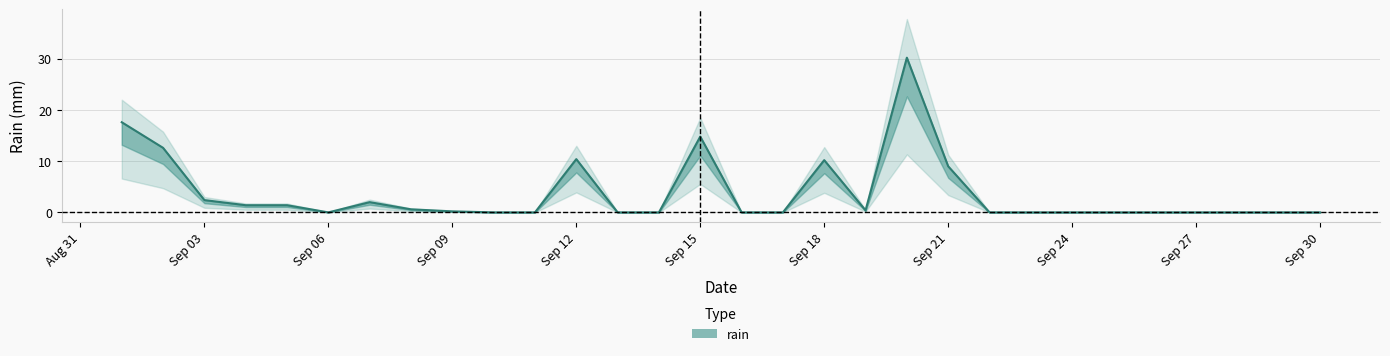

Is it true that the value at 2019-09-29 is 18.8?

False